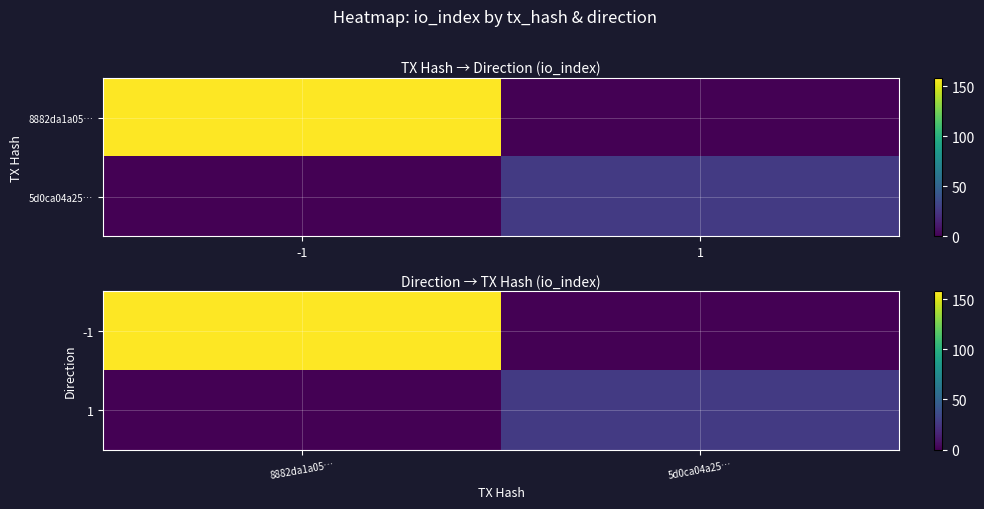

How many categories are shown in the chart?

2